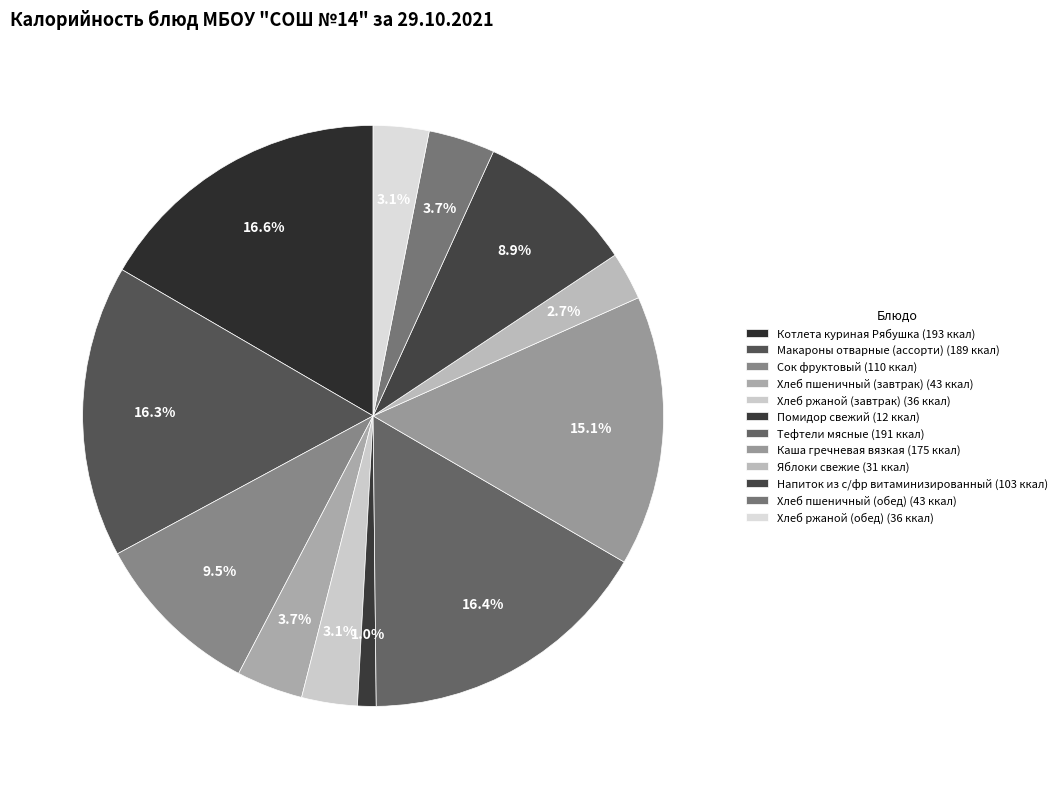

How many slices are in this pie chart?

12